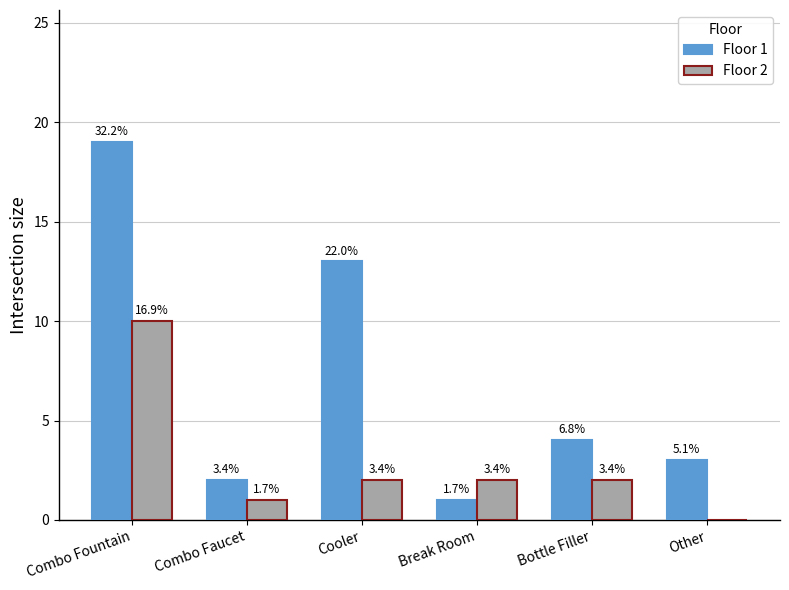

List the labels in order of Floor 2 value, largest first.

Combo Fountain, Cooler, Break Room, Bottle Filler, Combo Faucet, Other